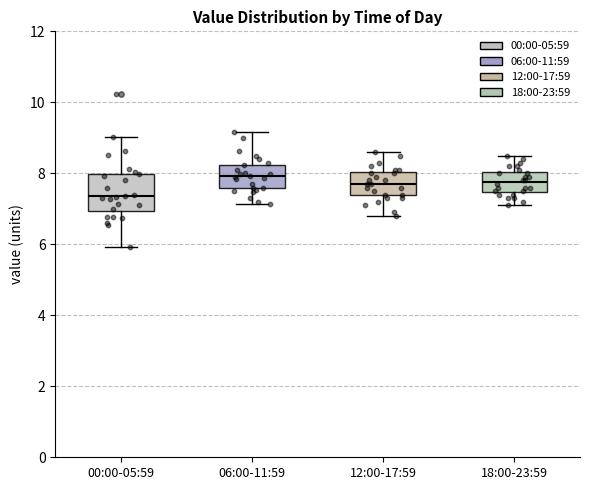

Comparing the boxes themselves (not the whiskers), which one is the tallest?

00:00-05:59